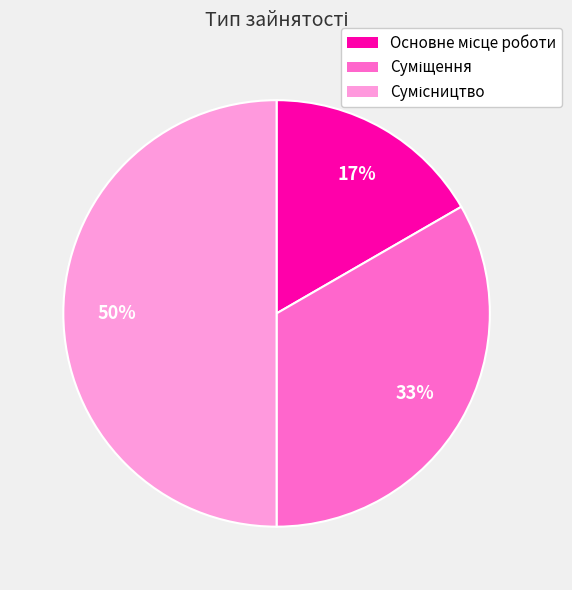

To the nearest percent, what is the average slice percentage?

33%